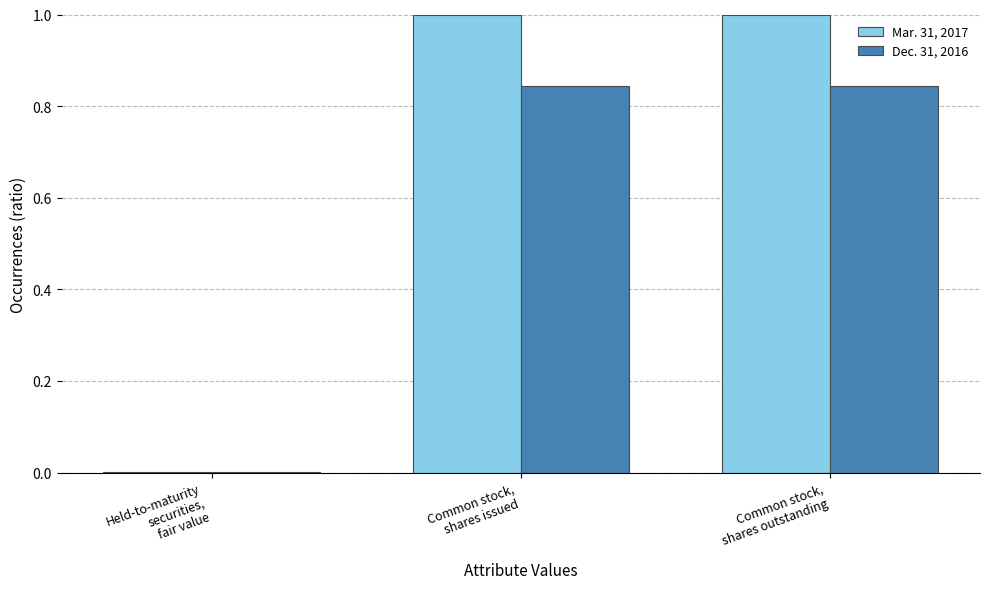

What is the maximum value for Mar. 31, 2017?

1.0